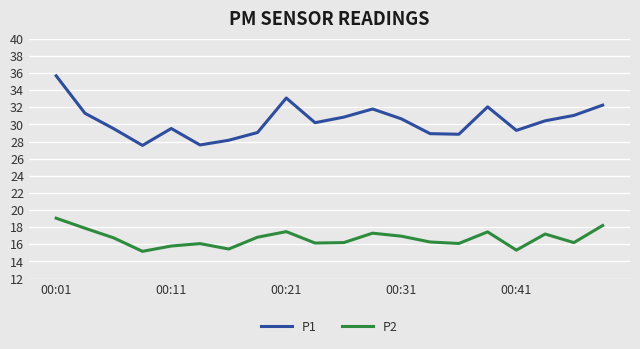

What is the difference between the maximum and minimum values in the P1 series?

8.1